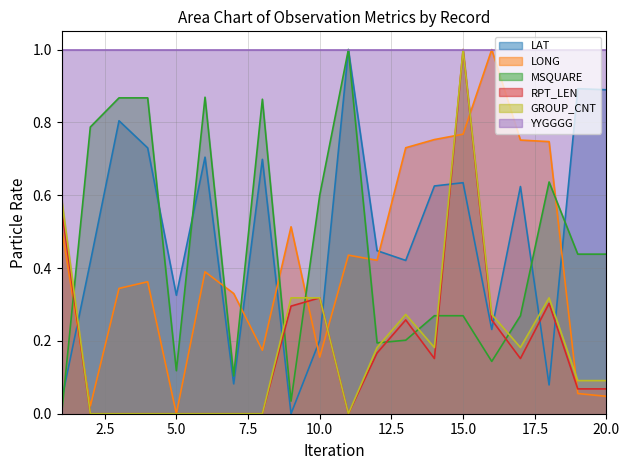

Which series has the largest total across all categories?

YYGGGG